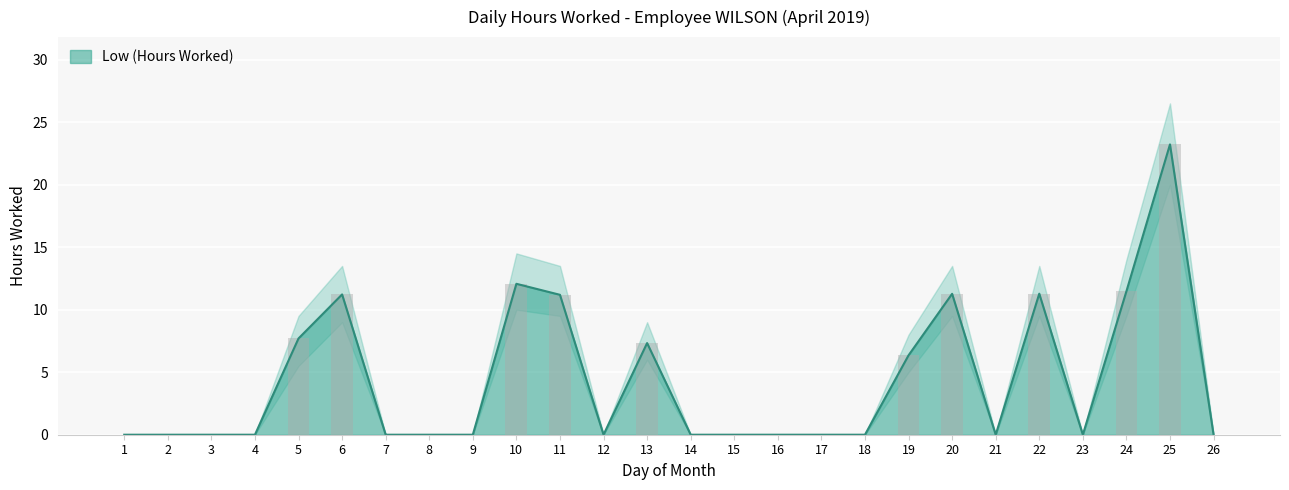

Reading left to right, list all the values displayed in this chart.

1=0.0	2=0.0	3=0.0	4=0.0	5=7.7	6=11.2	7=0.0	8=0.0	9=0.0	10=12.1	11=11.2	12=0.0	13=7.3	14=0.0	15=0.0	16=0.0	17=0.0	18=0.0	19=6.3	20=11.3	21=0.0	22=11.3	23=0.0	24=11.5	25=23.2	26=0.0